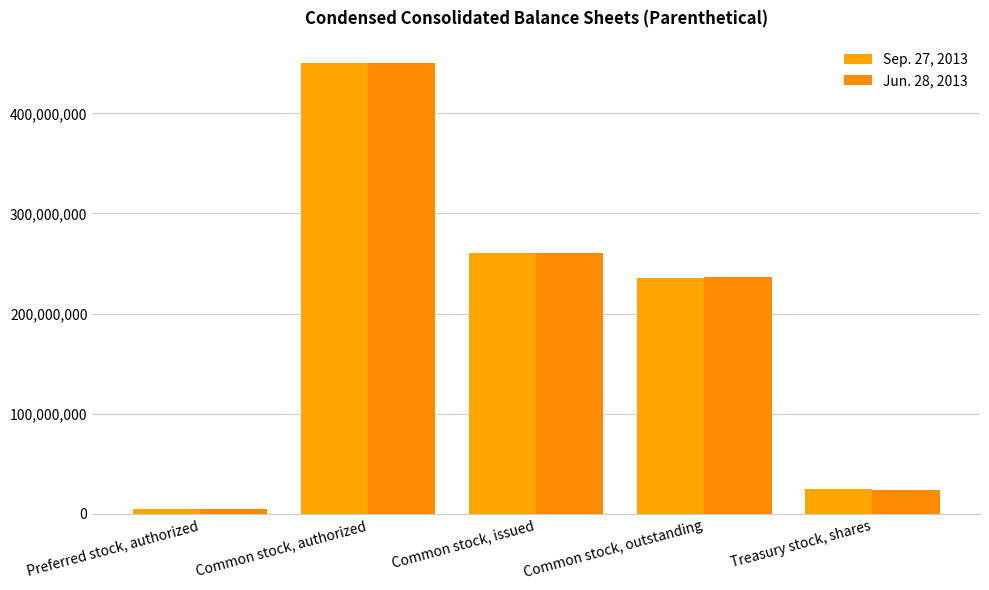

At which category does the chart reach its peak across all series?

Common stock, authorized